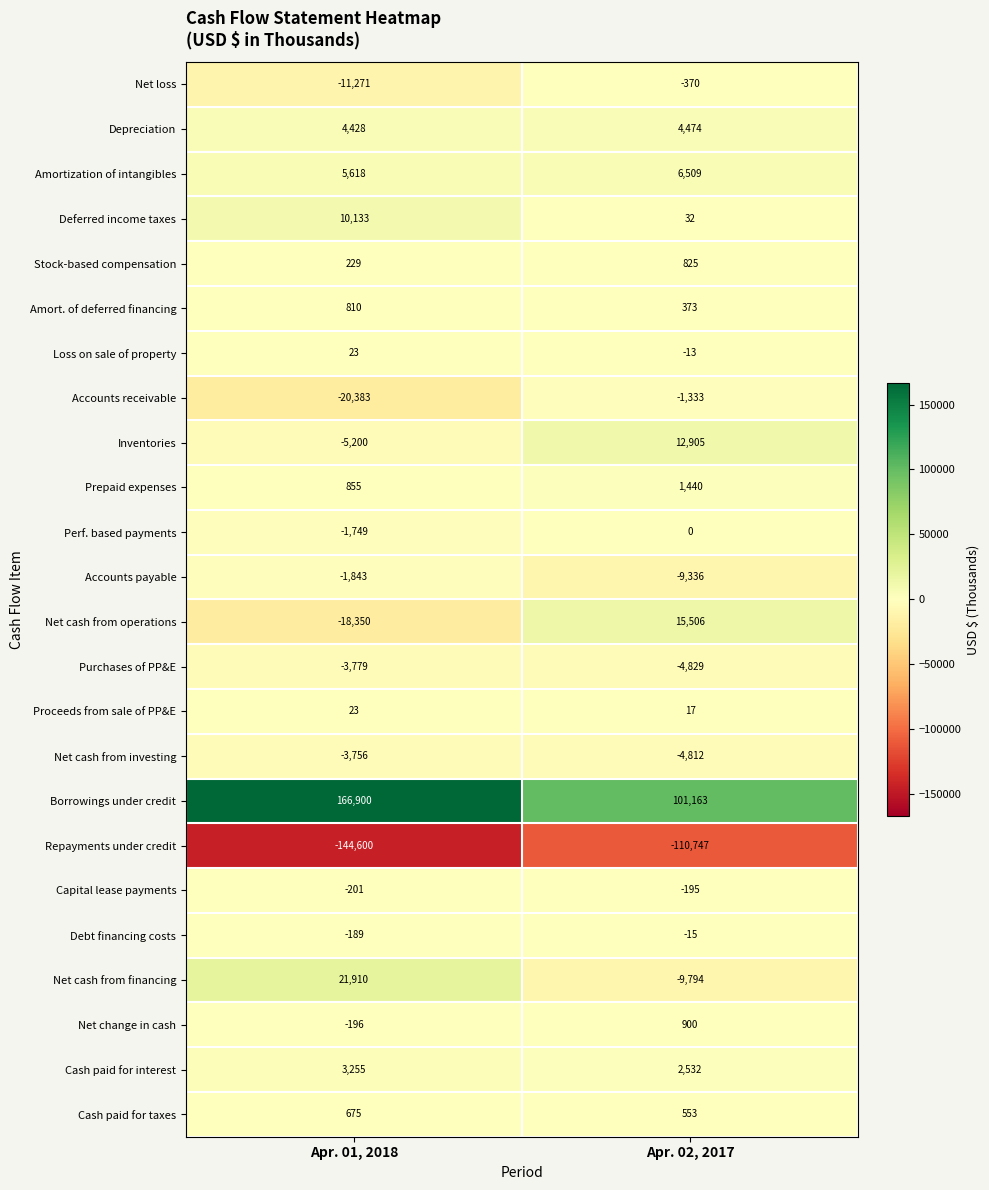

At which category is the sum across all series the highest?

Apr. 02, 2017